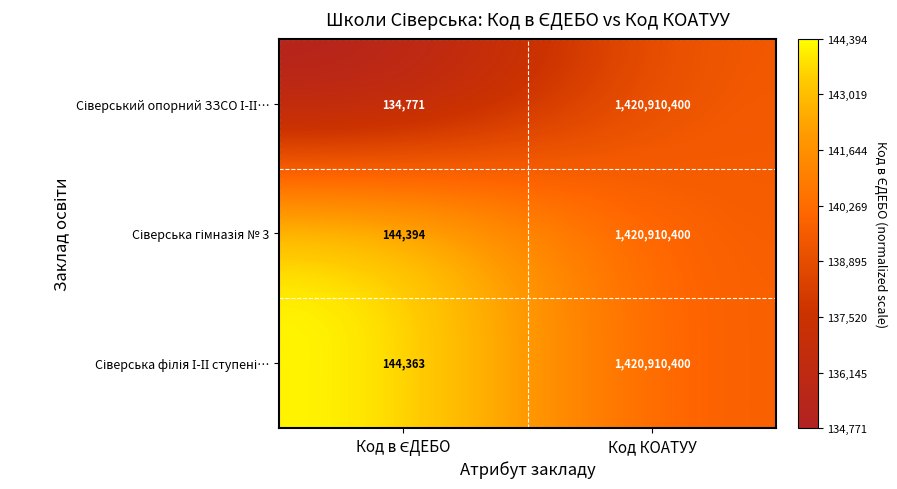

What is the maximum value shown in the chart?

1420910400